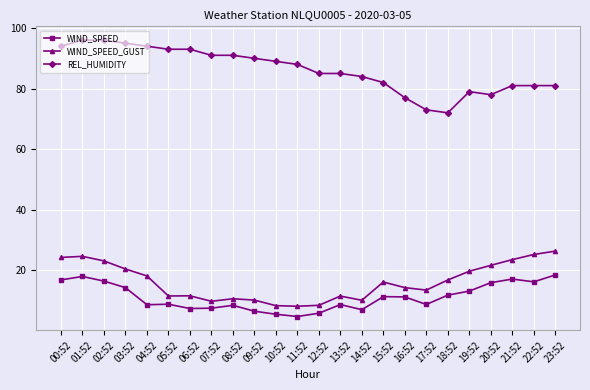

What are all the series names shown in the legend?

WIND_SPEED, WIND_SPEED_GUST, REL_HUMIDITY